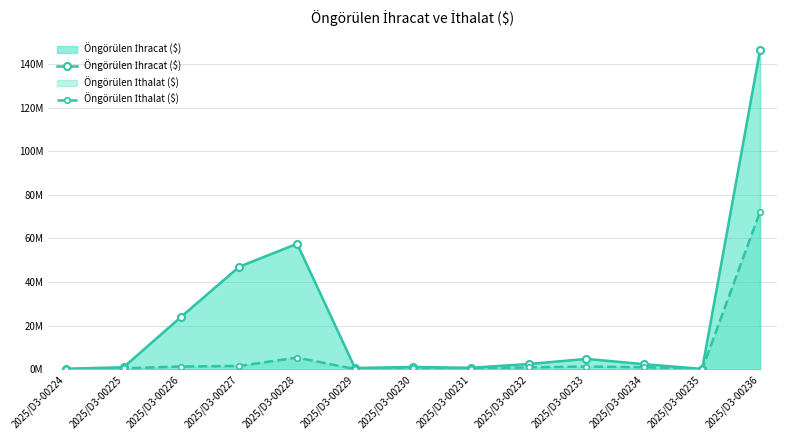

True or false: Öngörülen İthalat ($) has a value of 480650.0 at 2025/D3-00225.

True